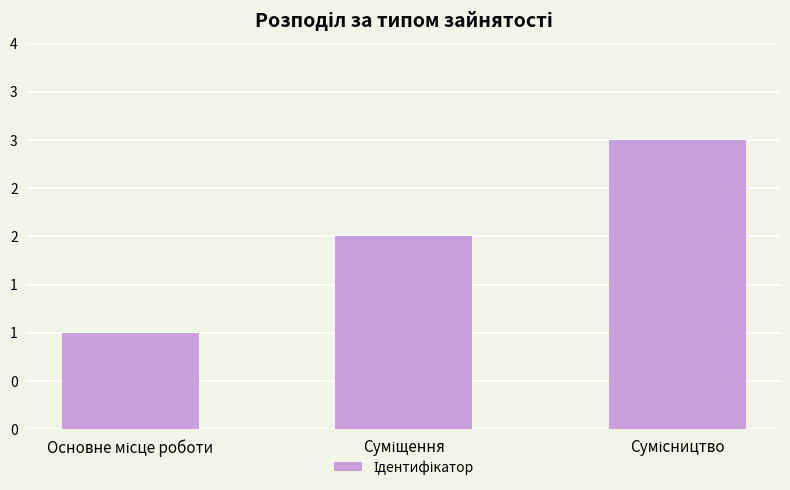

What is the ratio of the value at Суміщення to the value at Сумісництво?

0.7